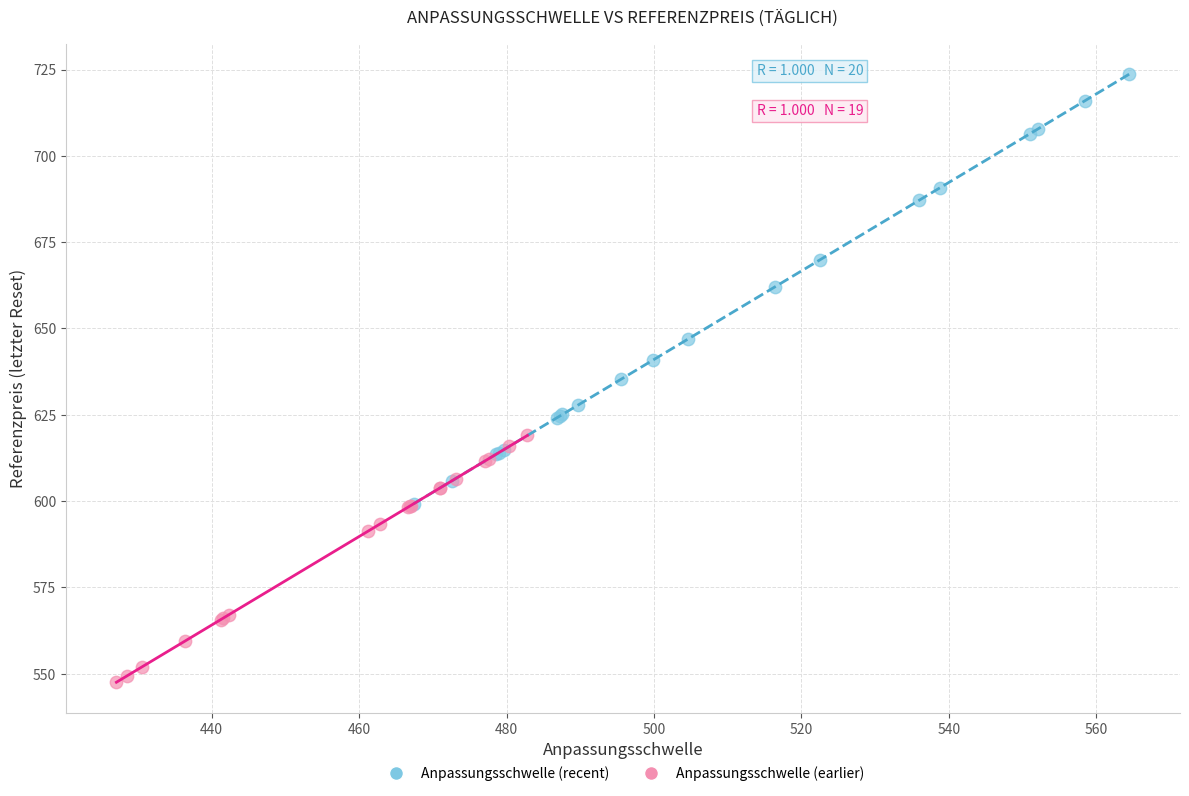

Which series has the widest spread of Y values?

Anpassungsschwelle (recent)